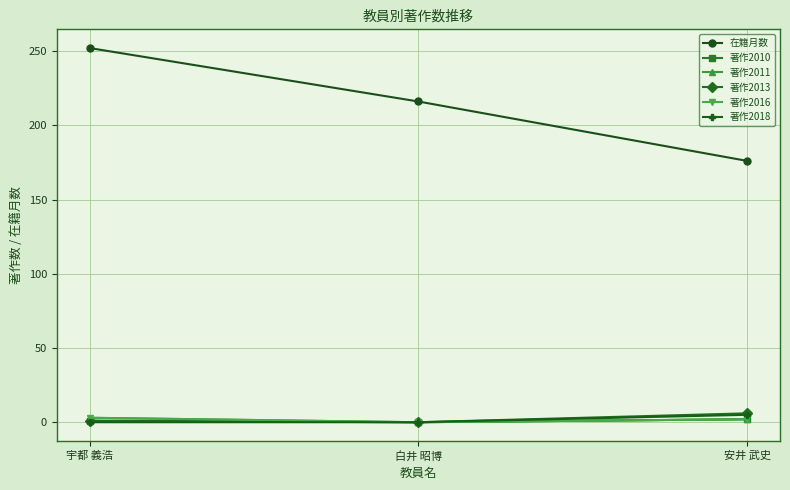

Is this an area chart (filled region under the line)?

No